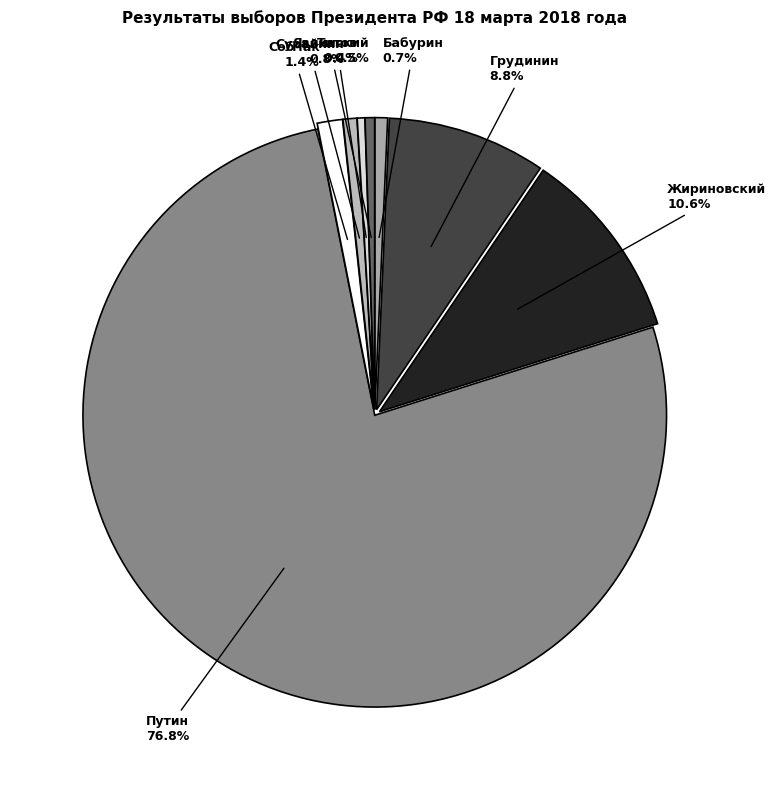

Between Титов and Путин, which is larger?

Путин